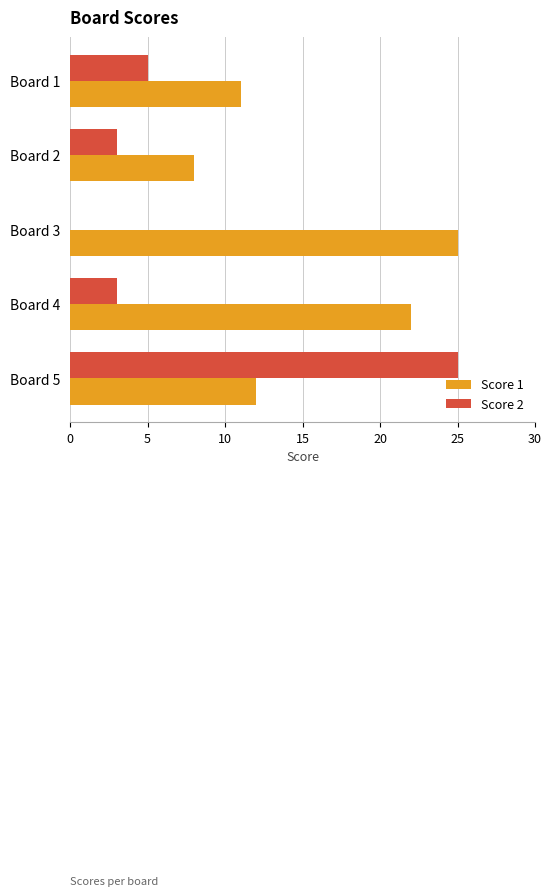

Which series has the largest total across all categories?

Score 1